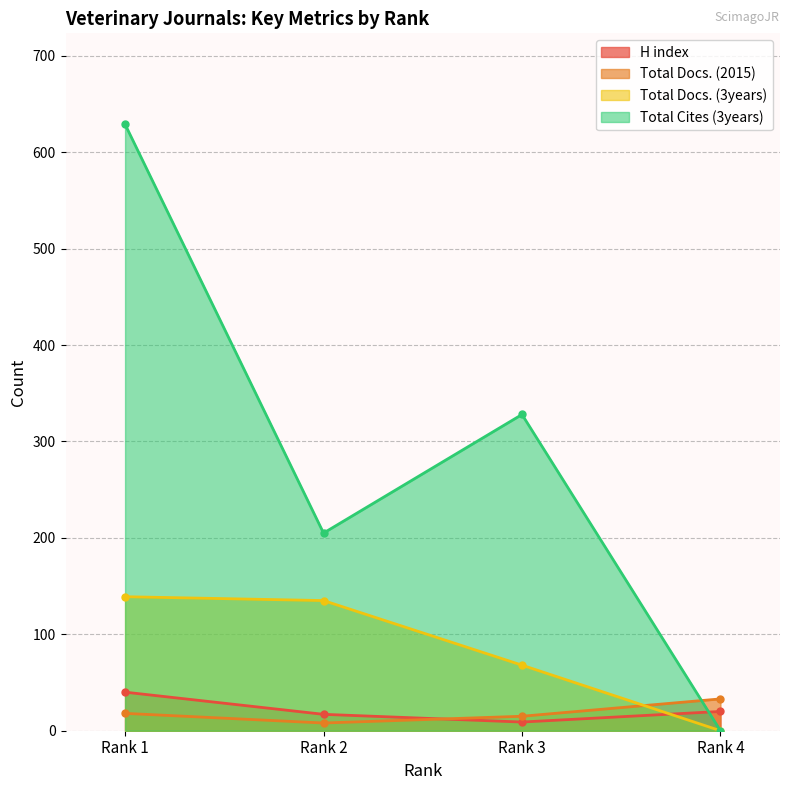

Which series has the largest range (max minus min)?

Total Cites (3years)